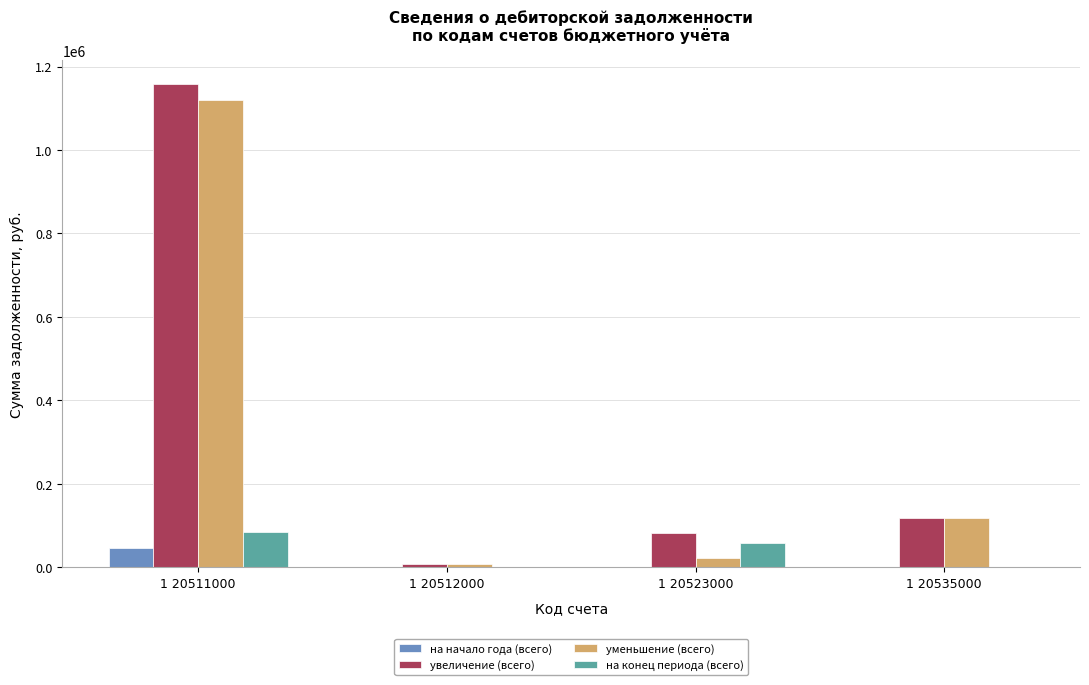

What value does the увеличение (всего) series have at 1 20511000?

1158091.3